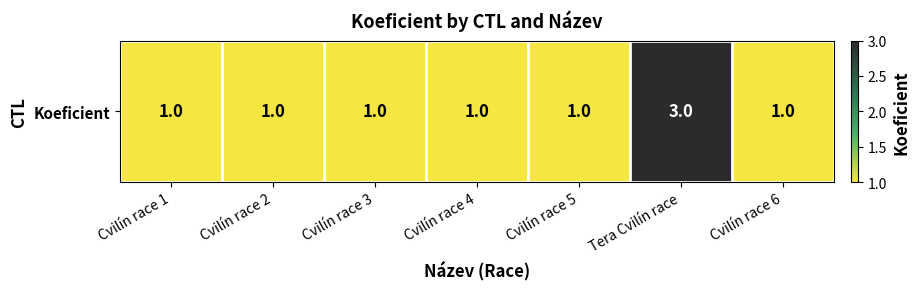

Which label corresponds to the largest value in the chart?

Tera Cvilín race